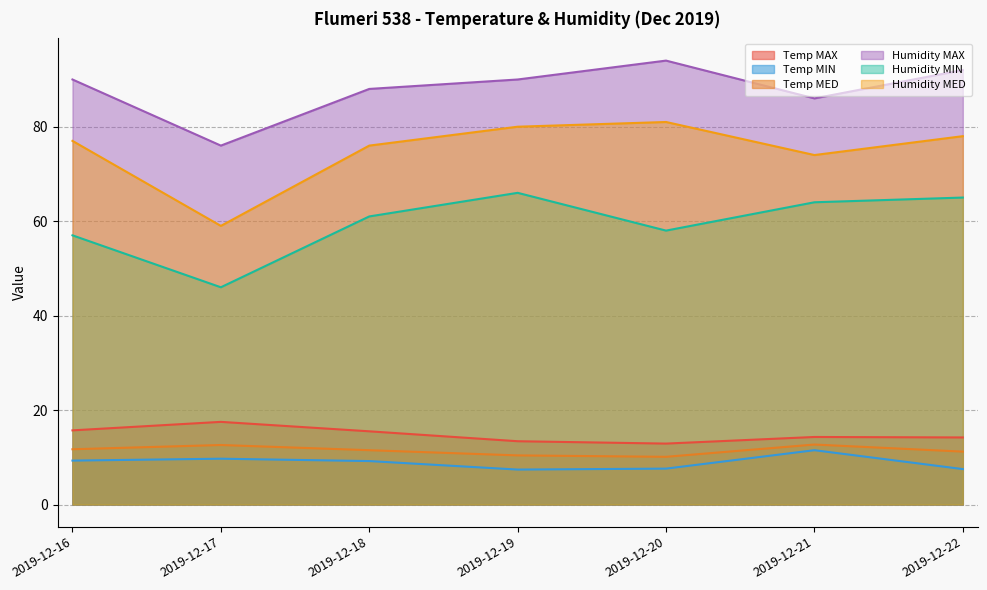

In Humidity MAX, how many points are higher than both neighbors (excluding endpoints)?

1